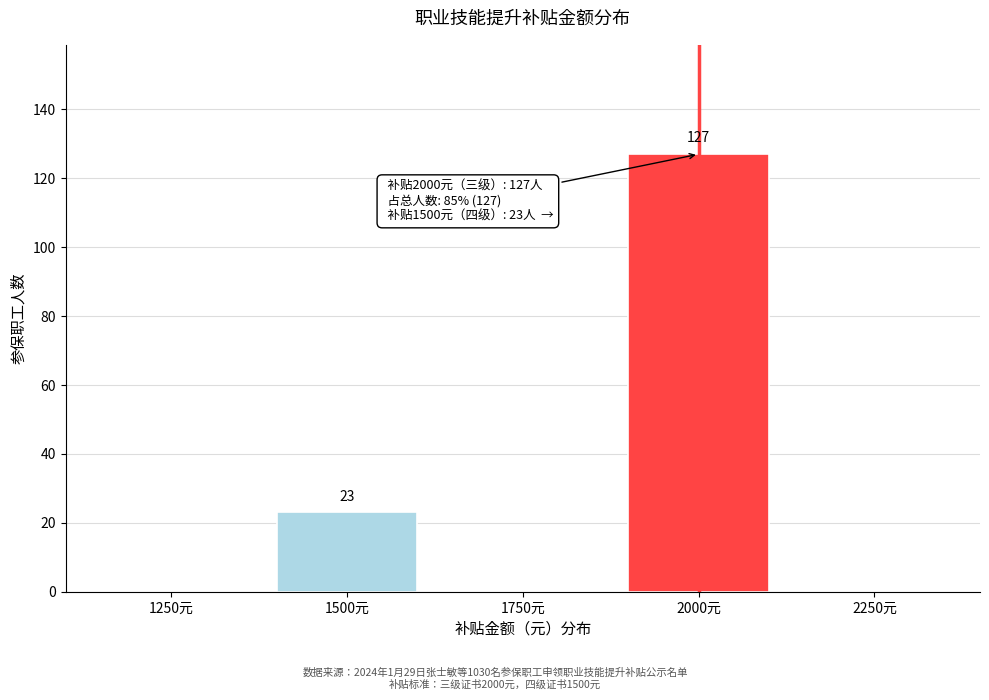

Reading right to left, extract all data points from this chart.

2250元=0	2000元=127	1750元=0	1500元=23	1250元=0